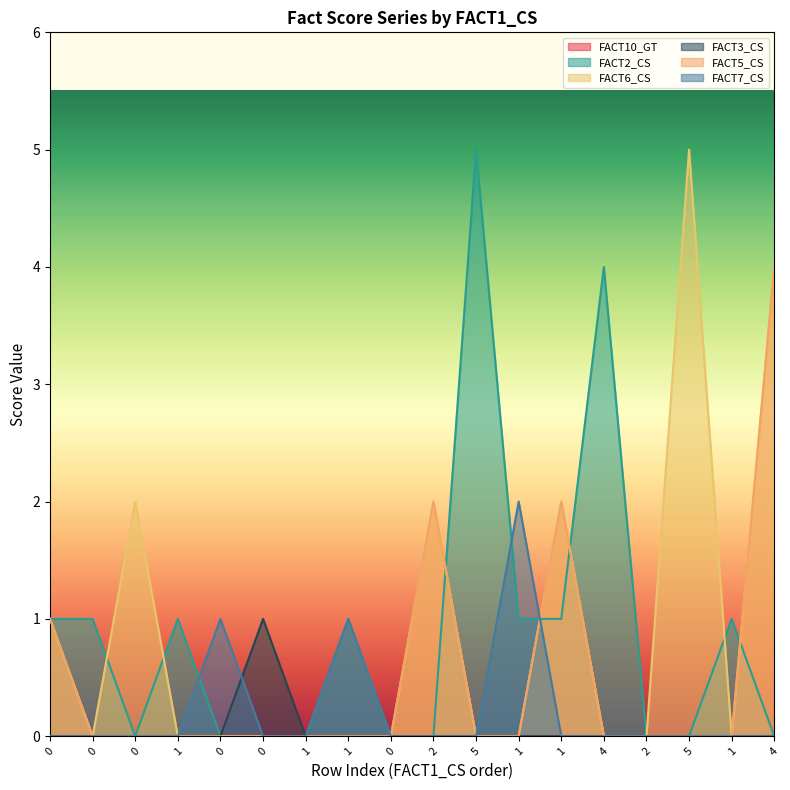

Rank the series at 1 from lowest to highest value.

FACT6_CS, FACT3_CS, FACT5_CS, FACT7_CS, FACT2_CS